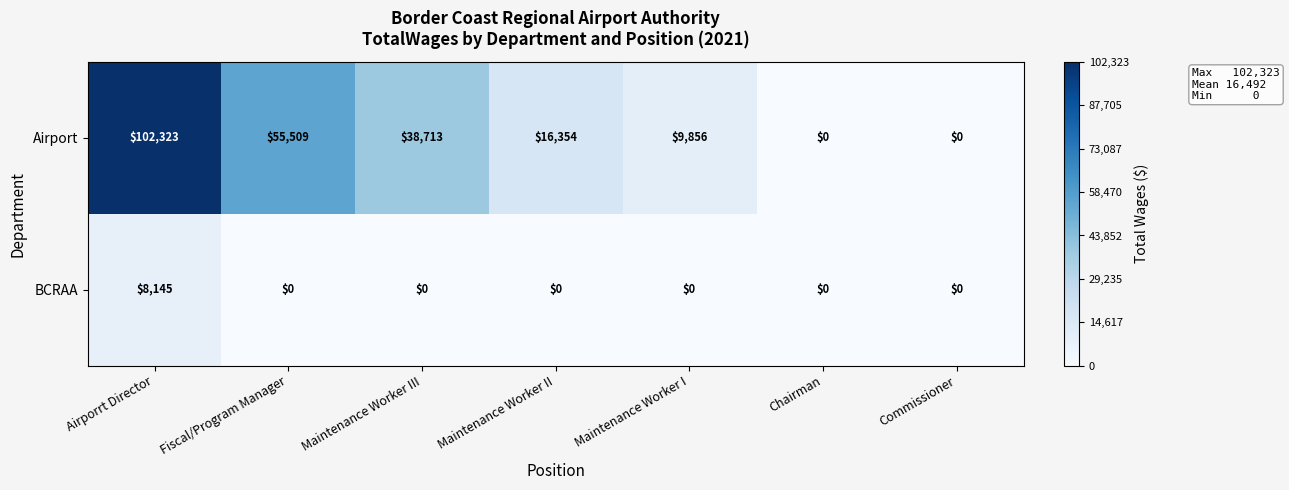

What is the difference between the highest and lowest values at Airporrt Director?

94178